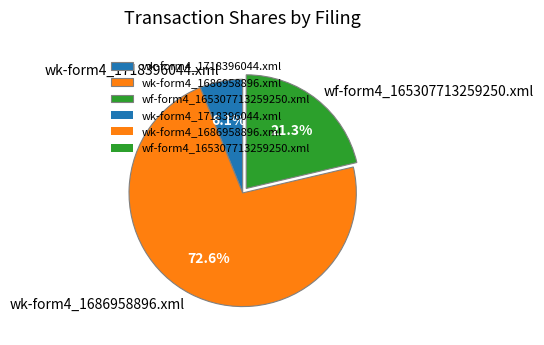

True or false: wk-form4_1718396044.xml accounts for 6% of the total.

True